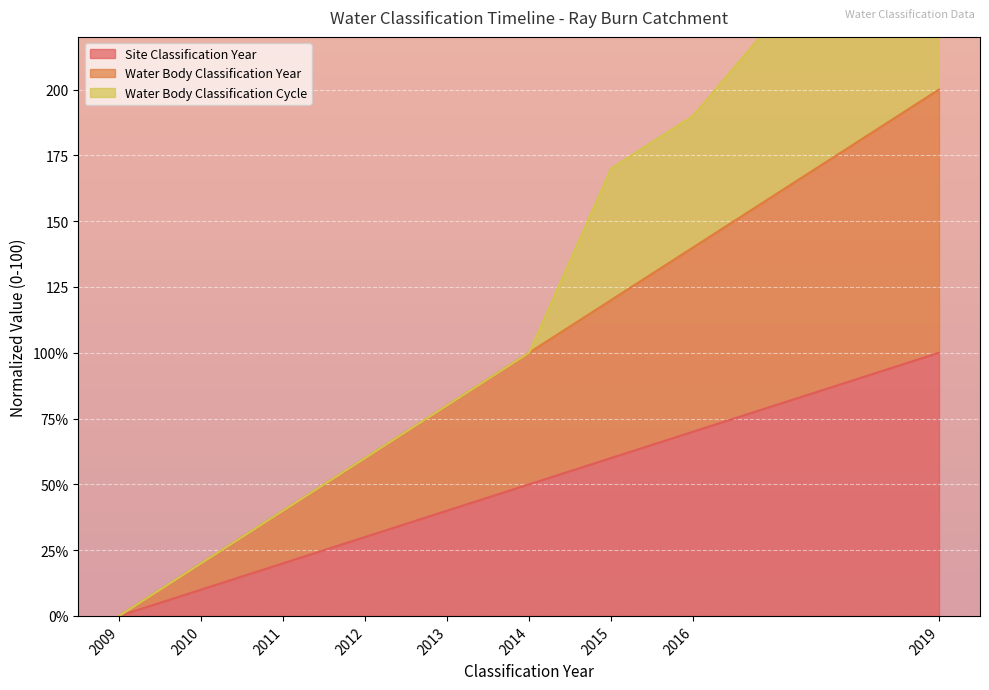

At which label is Site Classification Year closest to 50?

2014